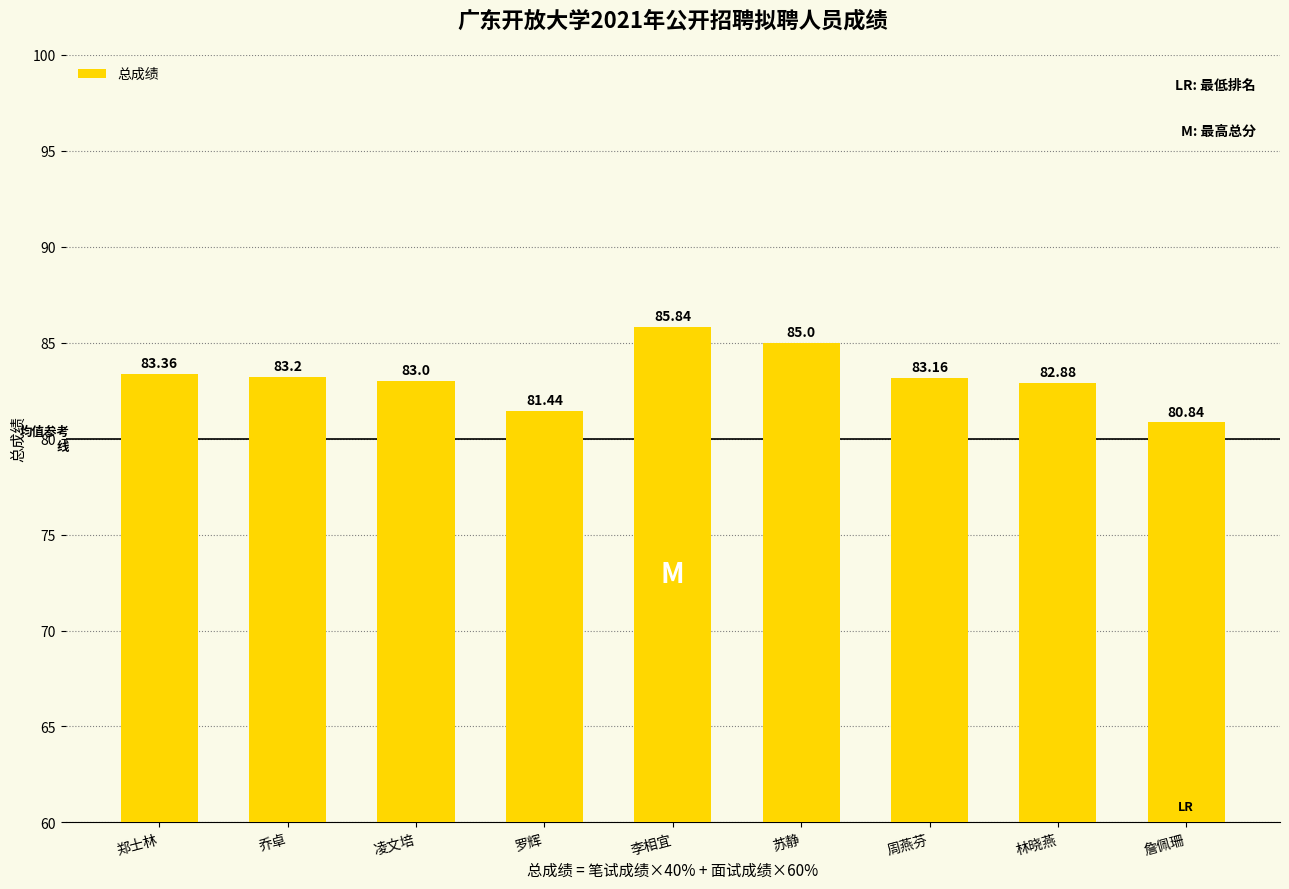

What is the label of the 2nd bar from the right?

林晓燕